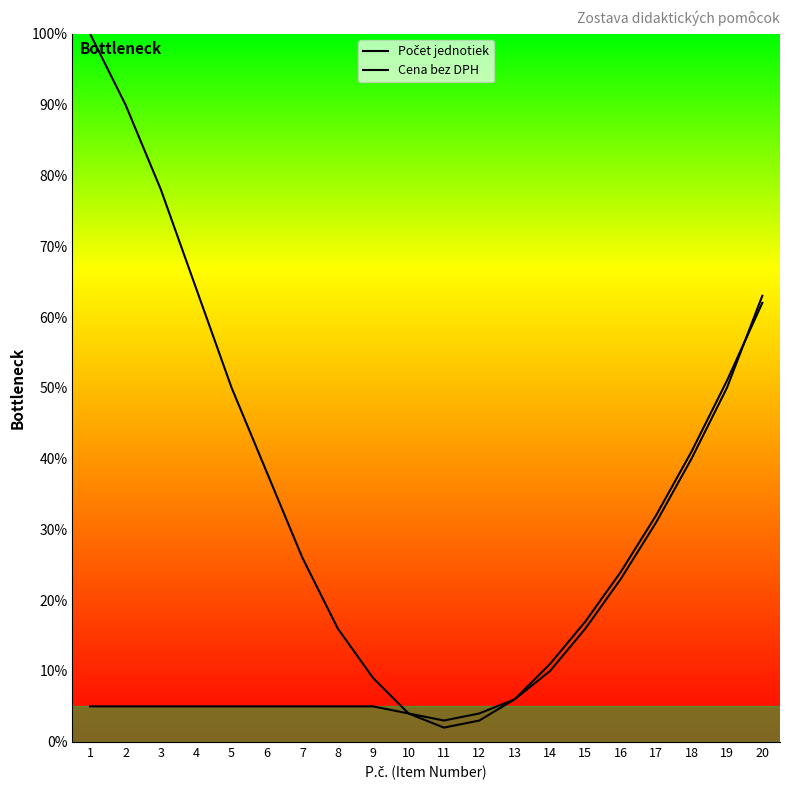

What is the minimum value for Cena bez DPH?

3